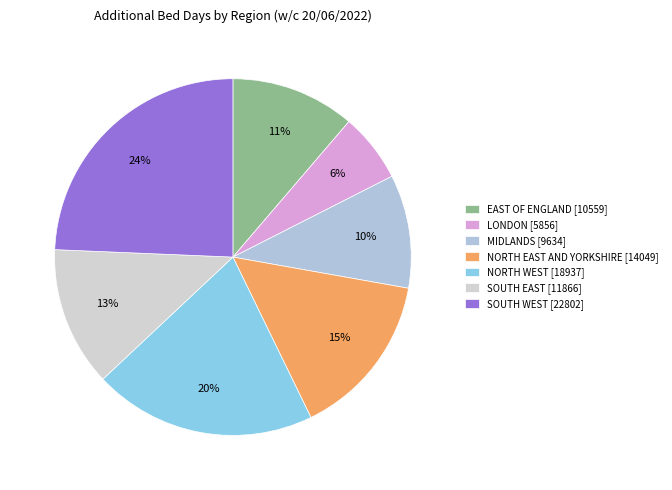

To the nearest percent, what is the difference between the largest and smallest slice percentages?

18%